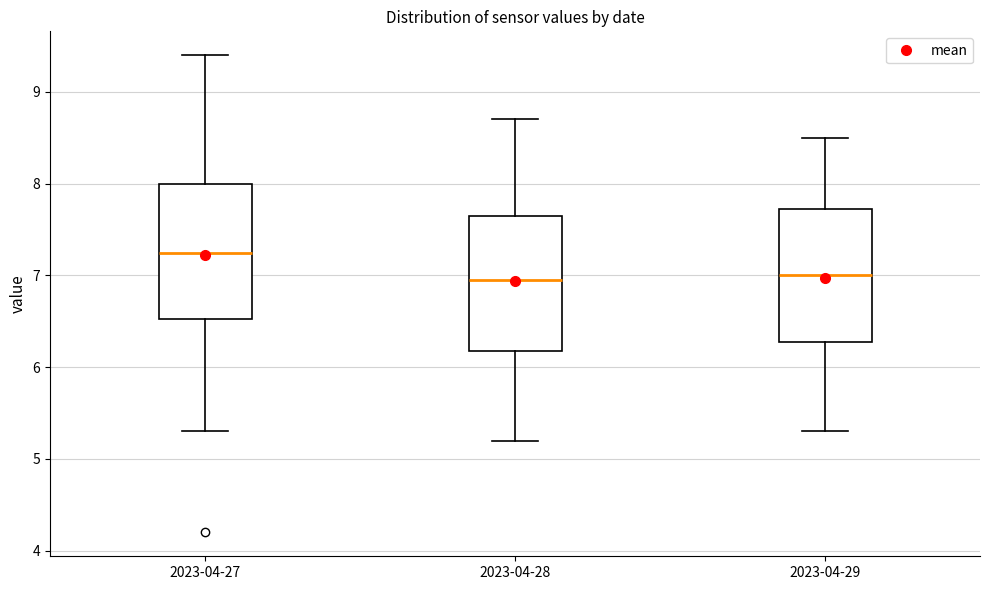

Where does the upper whisker of the box for 2023-04-29 end on the y-axis? The values are not printed on the chart, so give them approximately, as read against the axis.

8.5